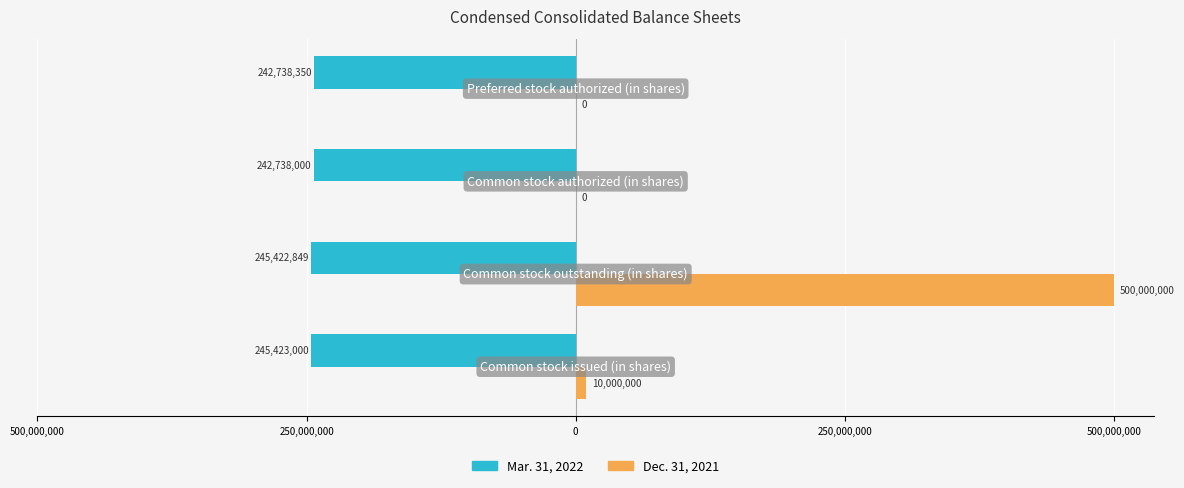

What are all the series names shown in the legend?

Mar. 31, 2022, Dec. 31, 2021